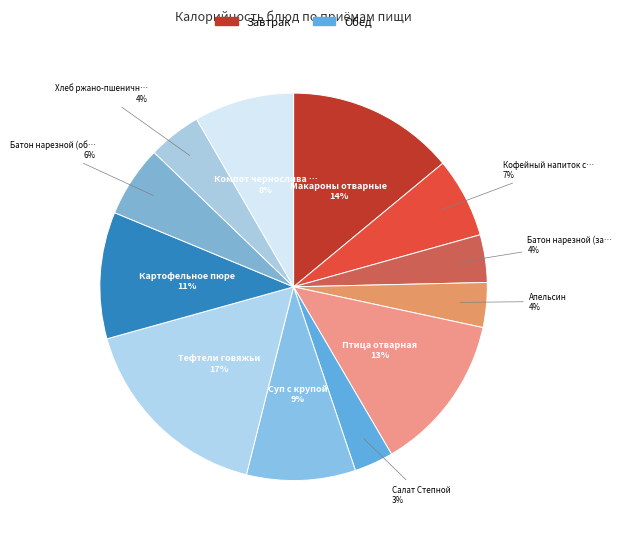

Count the number of slices in the pie.

12